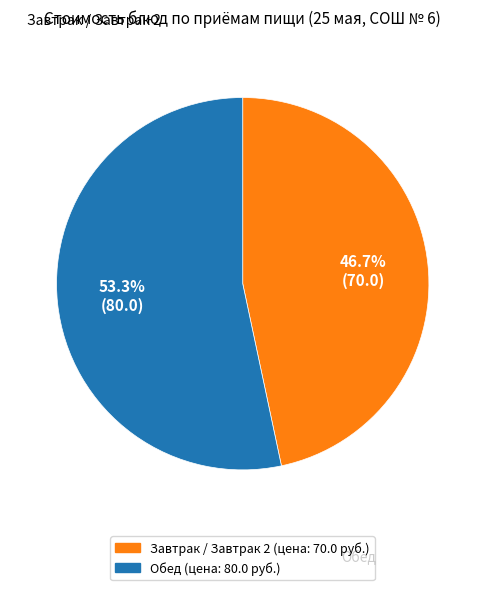

Does any single category account for the majority?

Yes